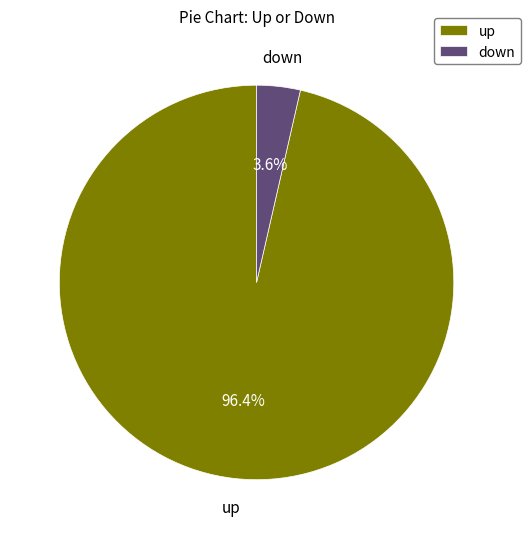

Is down the majority of the pie?

No